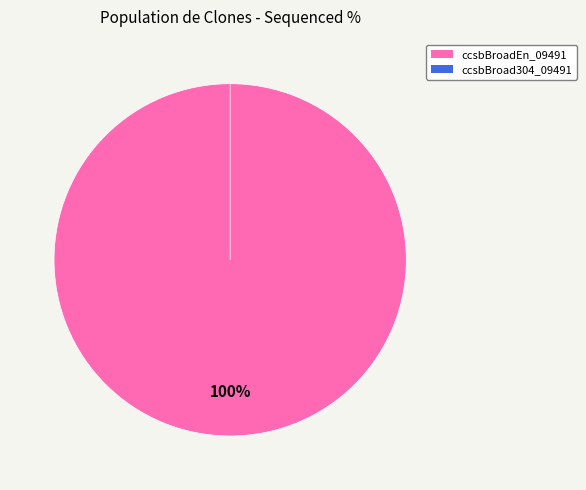

What percentage is the ccsbBroadEn_09491 slice, to the nearest percent?

100%